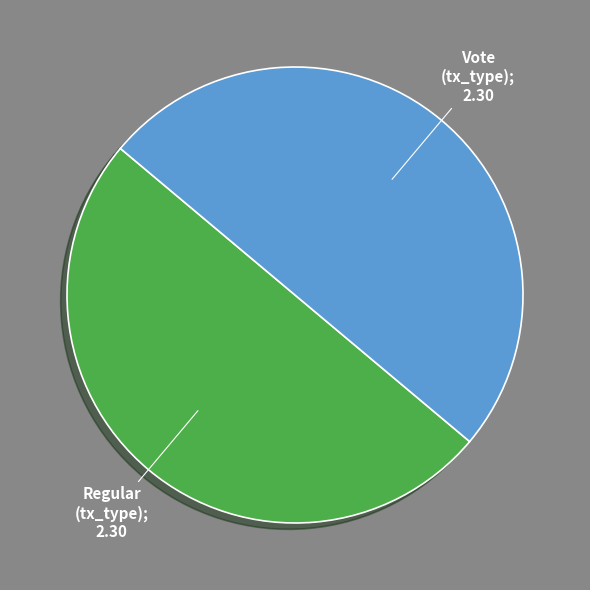

Is it true that Vote is 50% of the pie?

True